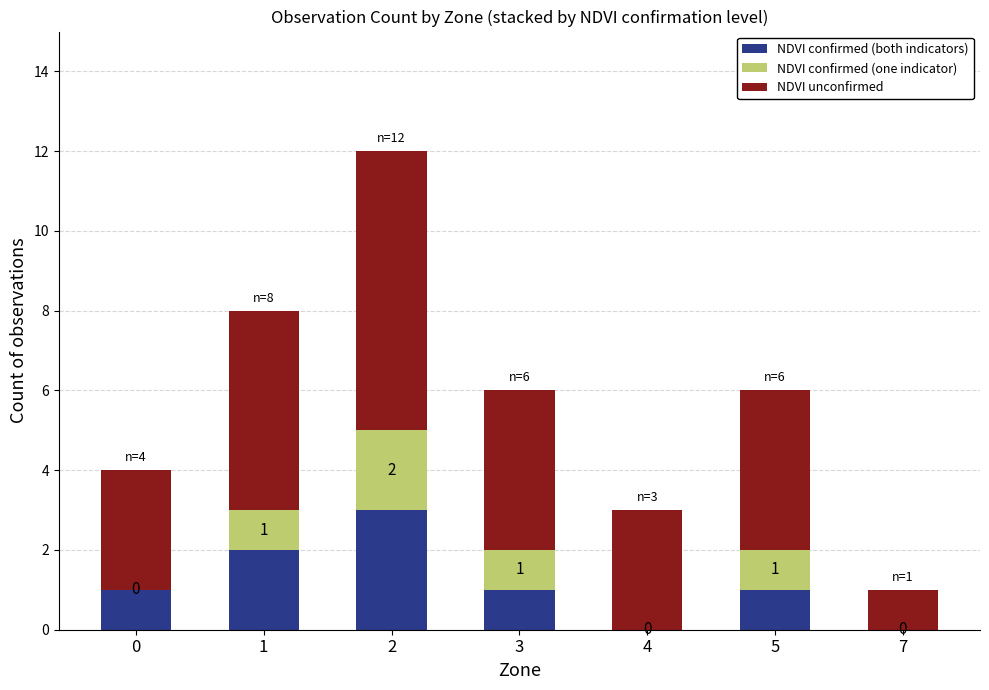

Which category has the highest value in the NDVI confirmed (both indicators) series?

2